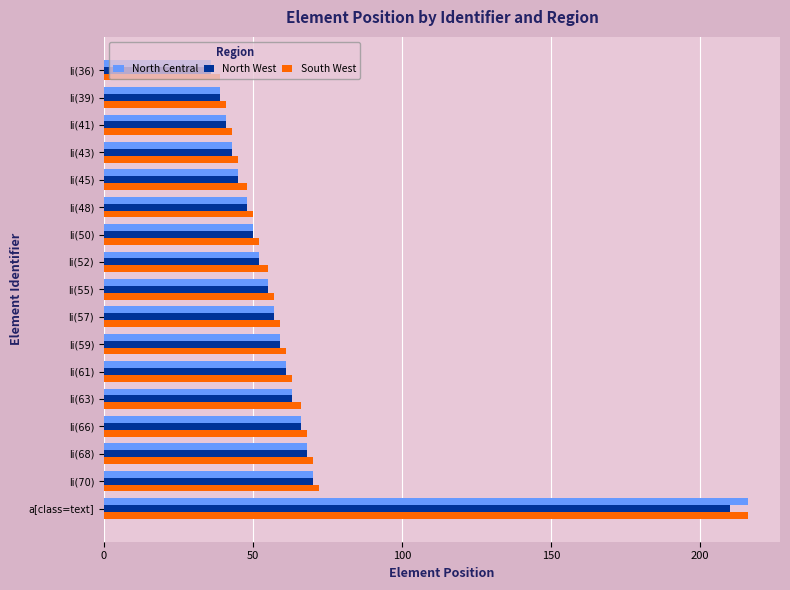

Which series has the widest spread of values?

North Central